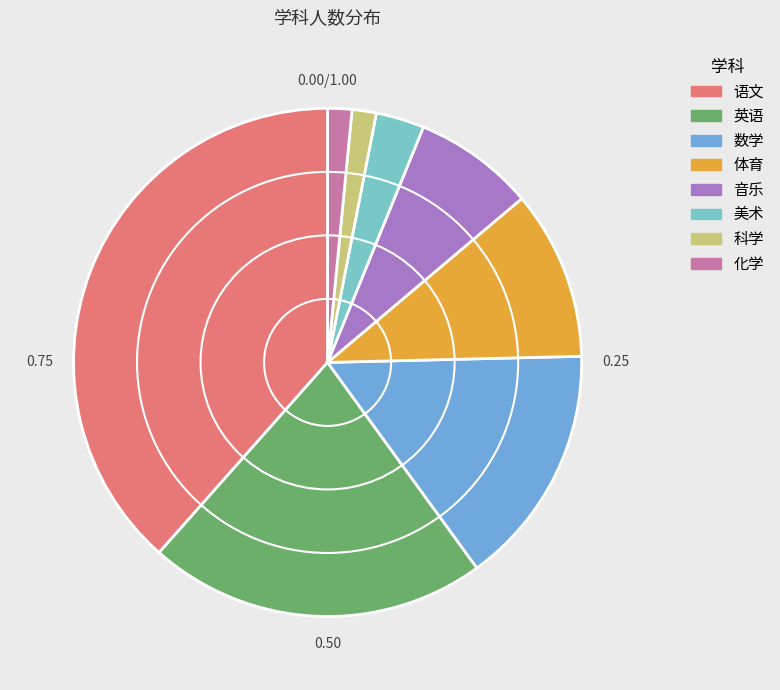

Is it true that 科学 is 2% of the pie?

True